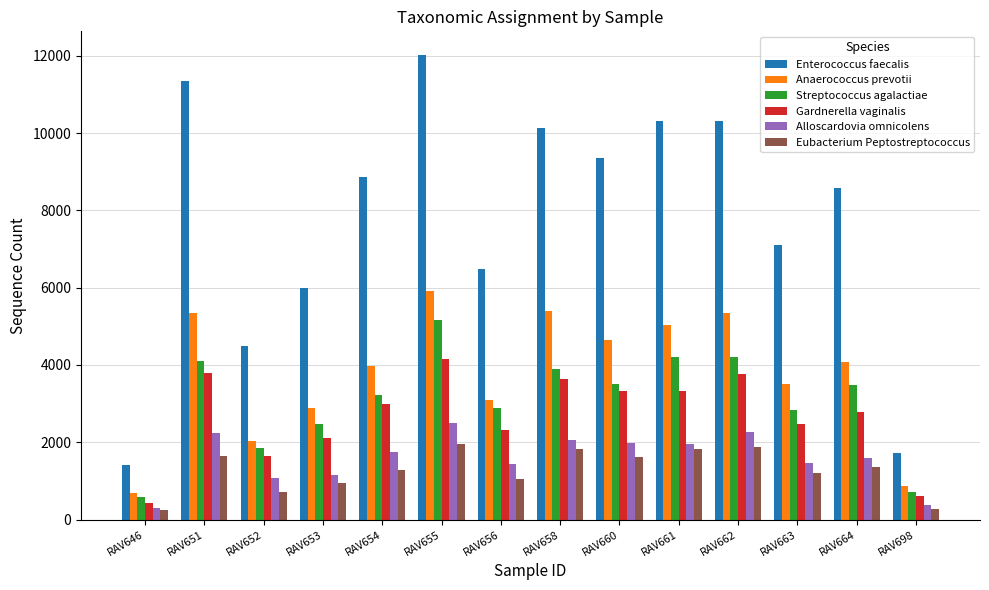

Which category has the highest value in the Gardnerella vaginalis series?

RAV655